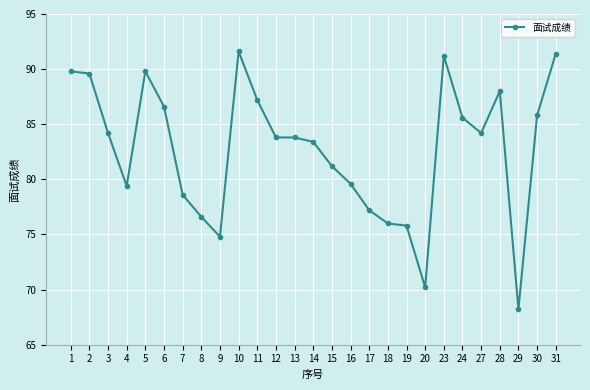

True or false: the data has more than 1 interior local peaks.

True